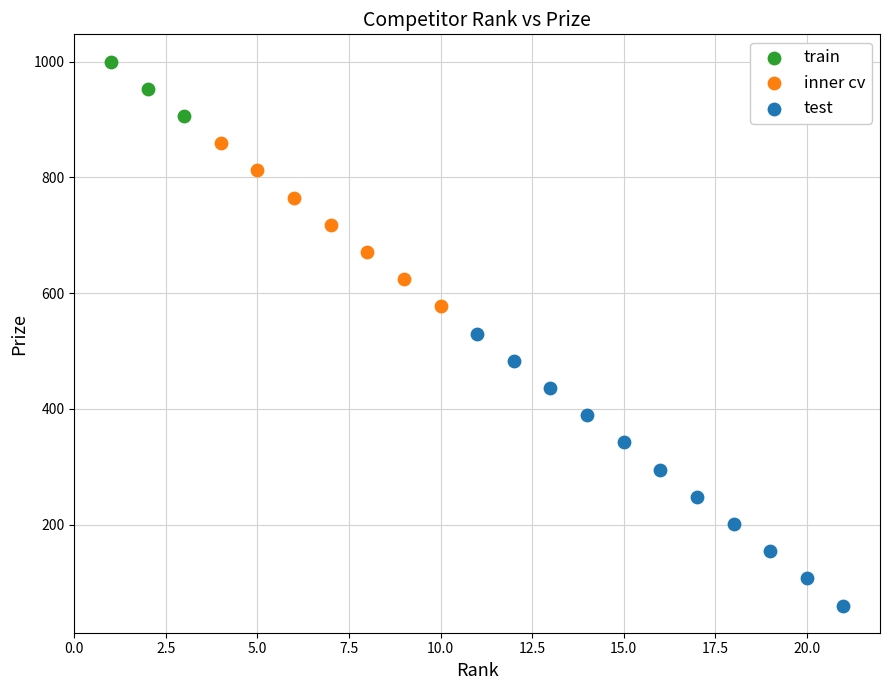

Which series reaches the maximum Y coordinate?

train